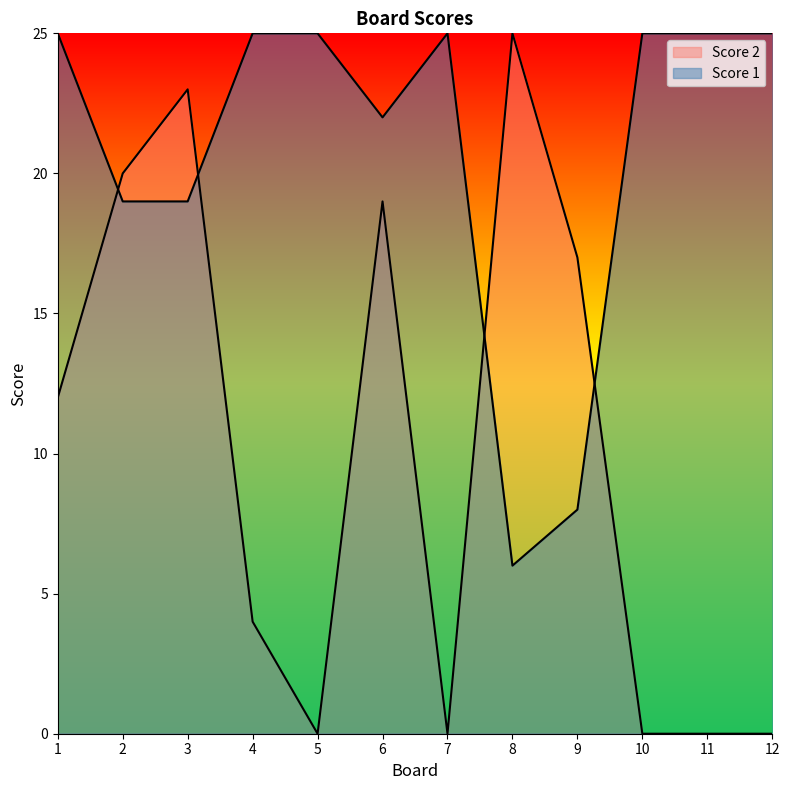

What is the approximate value of Score 1 at 4, to the nearest 10?

20